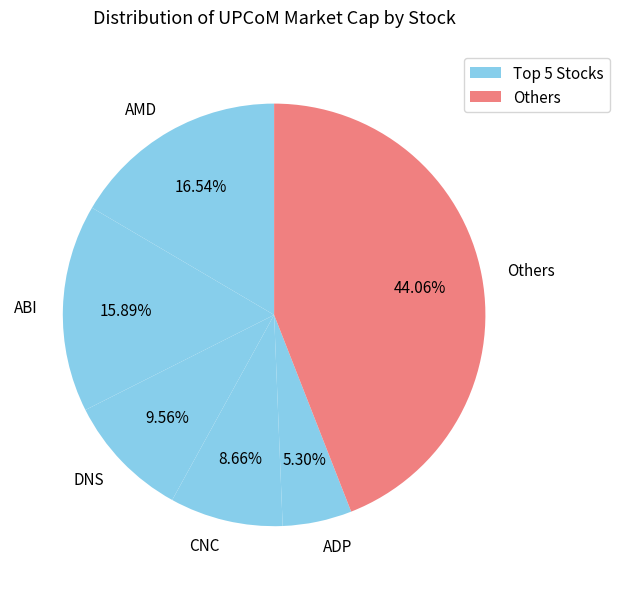

To the nearest percent, what portion does ABI represent?

16%